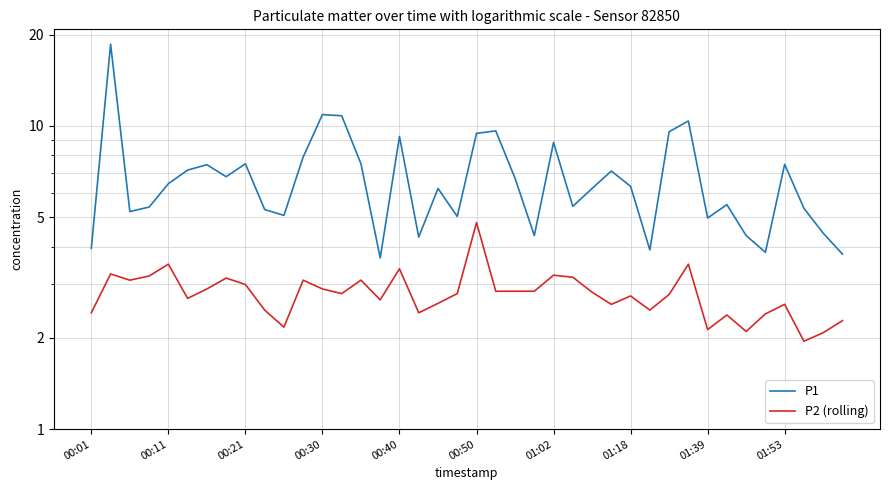

What is the value of the P2 (rolling) point at the 3rd from the left?

3.1